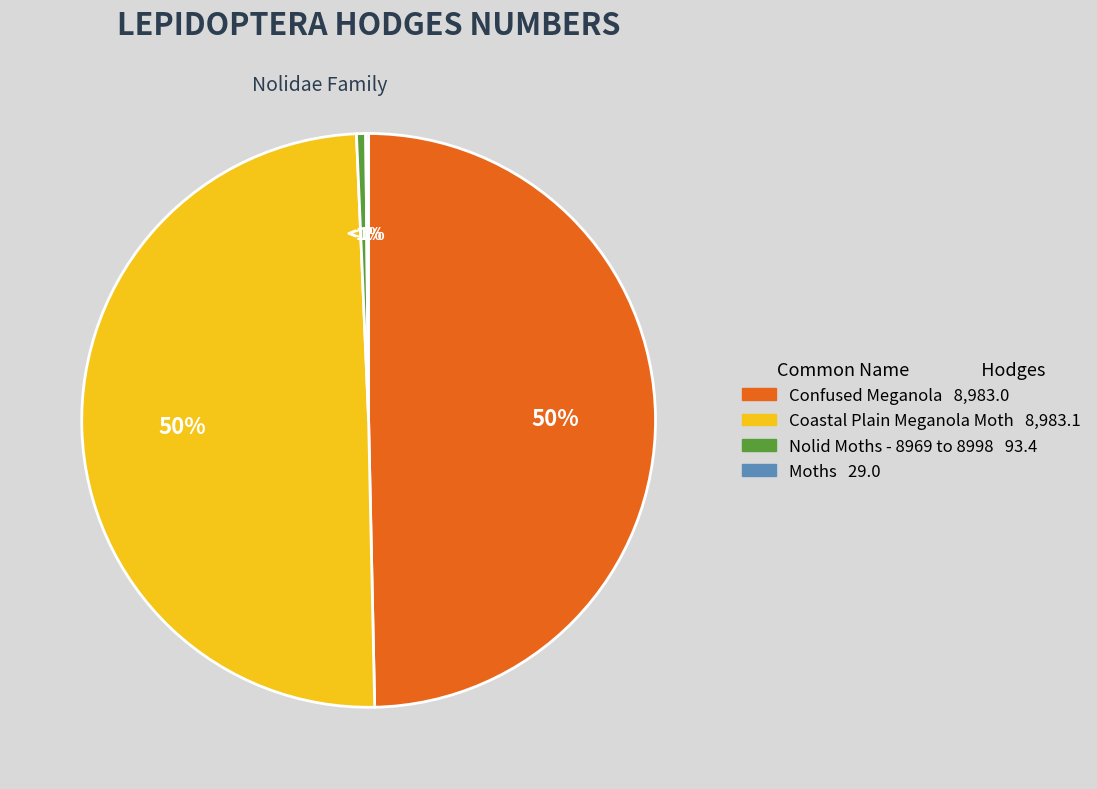

Between Nolid Moths - 8969 to 8998 and Confused Meganola, which is larger?

Confused Meganola